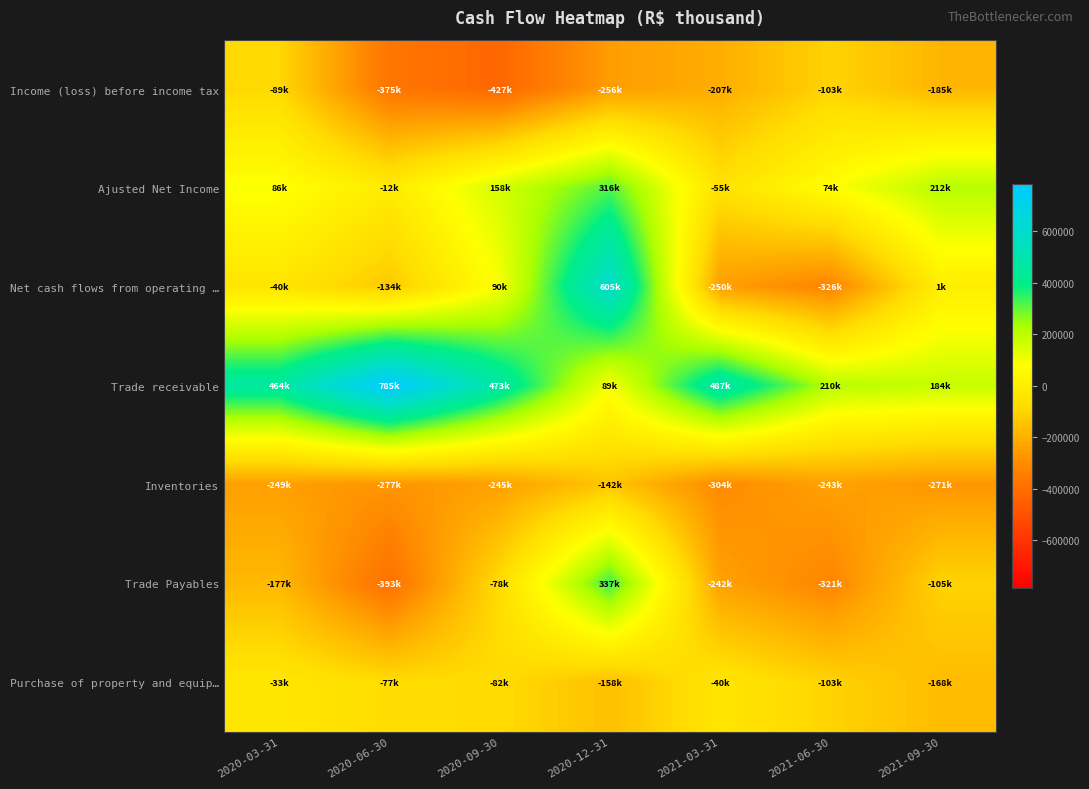

Reading right to left, transcribe all the data shown in this chart.

Income (loss) before income tax: 2021-09-30=-185405	2021-06-30=-102999	2021-03-31=-207381	2020-12-31=-255673	2020-09-30=-426844	2020-06-30=-374552	2020-03-31=-88909
Ajusted Net Income: 2021-09-30=211545	2021-06-30=73521	2021-03-31=-55288	2020-12-31=316401	2020-09-30=157887	2020-06-30=-12065	2020-03-31=85852
Net cash flows from operating …: 2021-09-30=1208	2021-06-30=-326059	2021-03-31=-250111	2020-12-31=604648	2020-09-30=89942	2020-06-30=-133534	2020-03-31=-40108
Trade receivable: 2021-09-30=183887	2021-06-30=210119	2021-03-31=487414	2020-12-31=88917	2020-09-30=472524	2020-06-30=785410	2020-03-31=464058
Inventories: 2021-09-30=-271093	2021-06-30=-242987	2021-03-31=-304343	2020-12-31=-142061	2020-09-30=-245108	2020-06-30=-276883	2020-03-31=-249027
Trade Payables: 2021-09-30=-104726	2021-06-30=-320879	2021-03-31=-242192	2020-12-31=337372	2020-09-30=-77604	2020-06-30=-392690	2020-03-31=-177315
Purchase of property and equip…: 2021-09-30=-167904	2021-06-30=-102527	2021-03-31=-40325	2020-12-31=-158475	2020-09-30=-81676	2020-06-30=-76620	2020-03-31=-32630